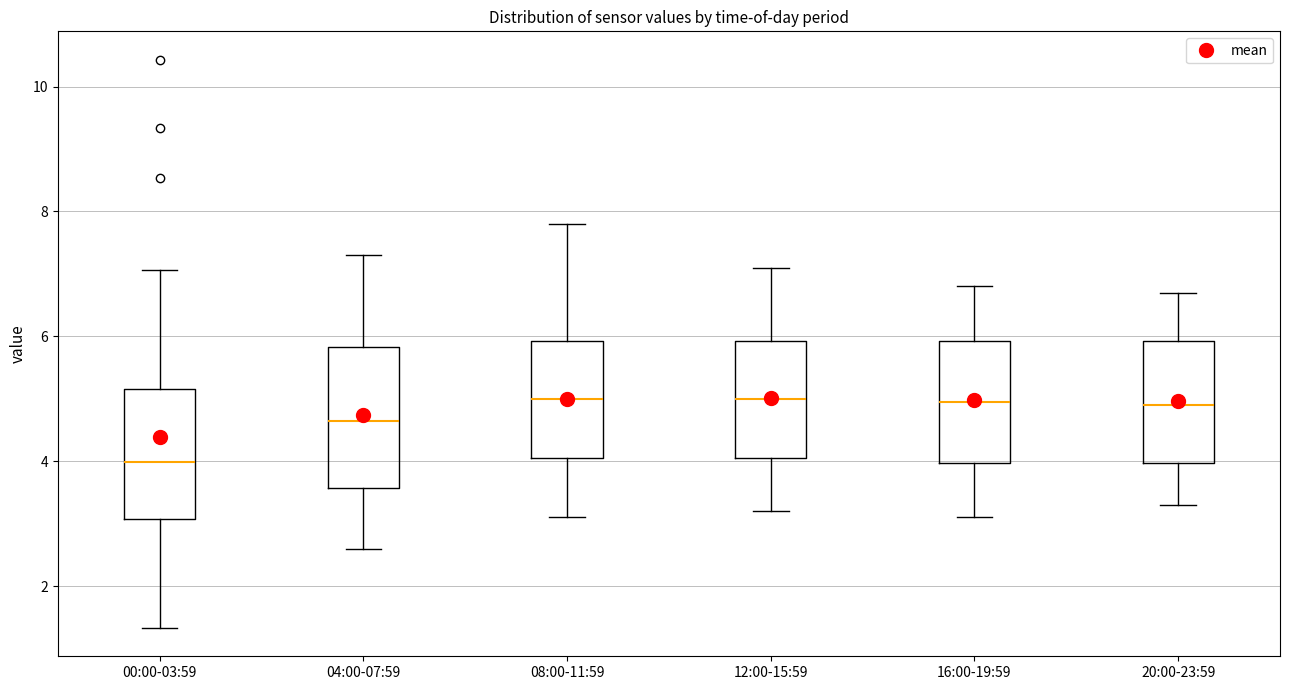

Reading left to right, transcribe this box plot: for each box, give where its median line is, the range the box spans, and where its two whiskers end, as read against the y-axis. The values are not printed on the chart, so give them approximately, as read against the axis.

00:00-03:59: median 4.0, box 3.0 to 5.2, whiskers 1.4 to 7.0
04:00-07:59: median 4.6, box 3.6 to 5.8, whiskers 2.6 to 7.4
08:00-11:59: median 5.0, box 4.0 to 6.0, whiskers 3.2 to 7.8
12:00-15:59: median 5.0, box 4.0 to 6.0, whiskers 3.2 to 7.2
16:00-19:59: median 5.0, box 4.0 to 6.0, whiskers 3.2 to 6.8
20:00-23:59: median 5.0, box 4.0 to 6.0, whiskers 3.4 to 6.8